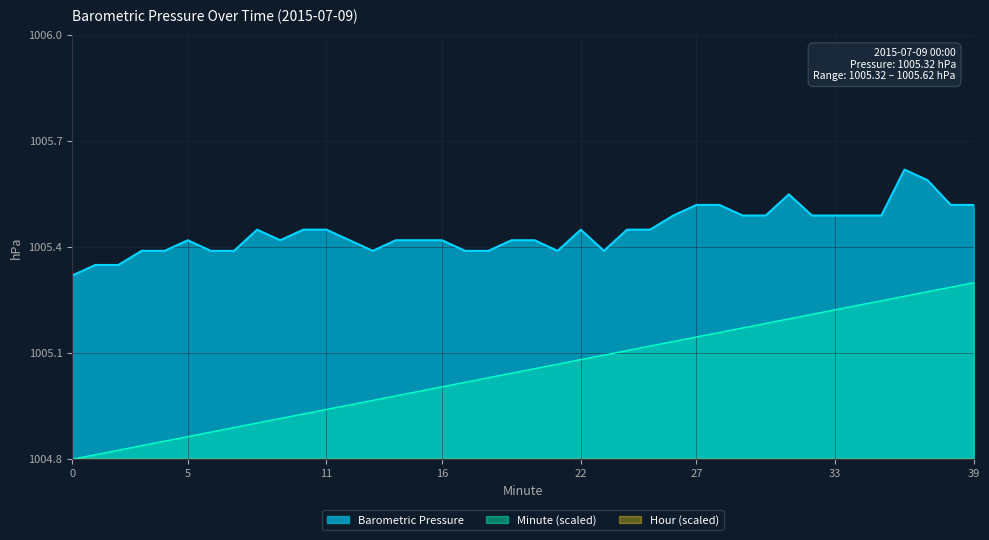

How many data points does each series have?

40